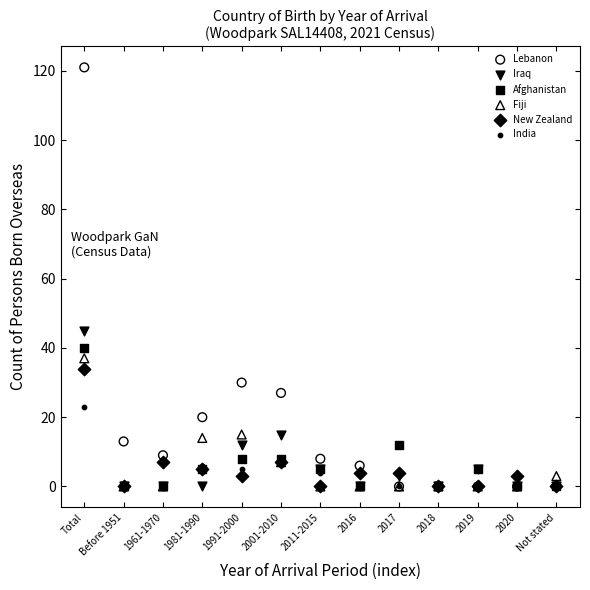

Across all series, what Y value is closest to 60?

45